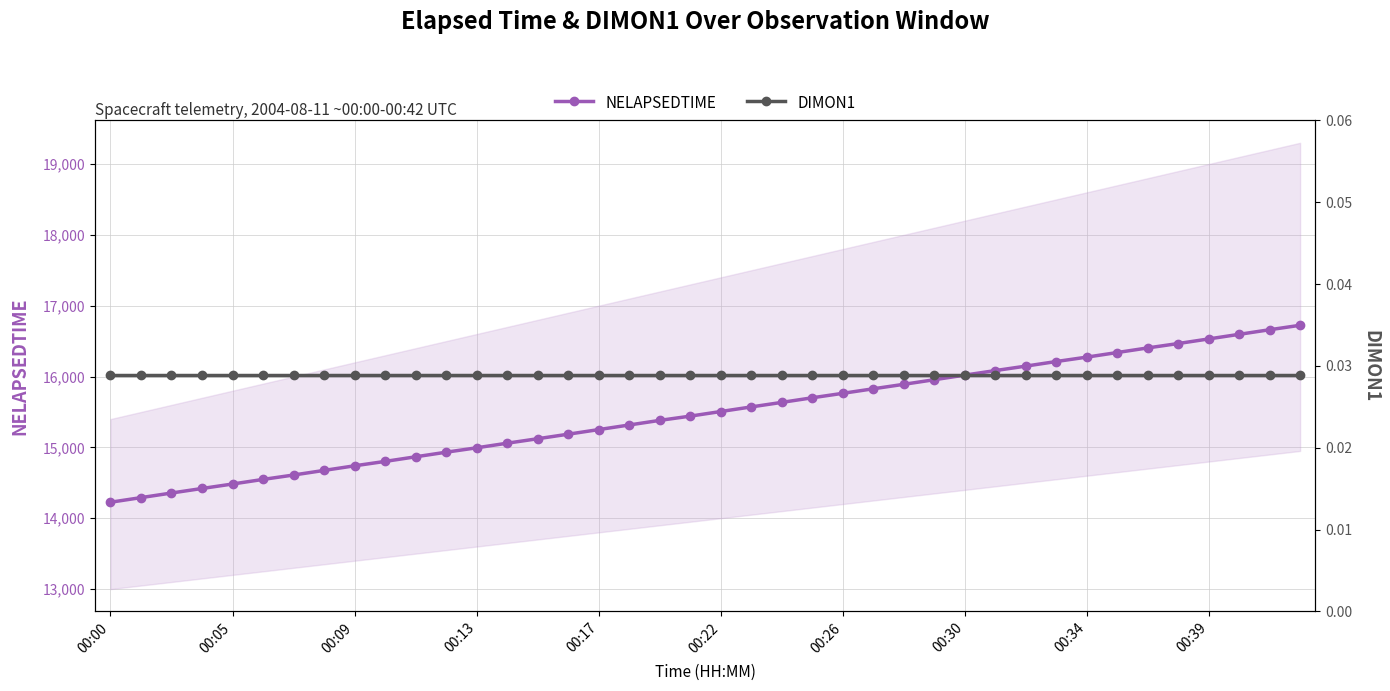

The DIMON1 series shows 0.0 at 15. True or false?

True